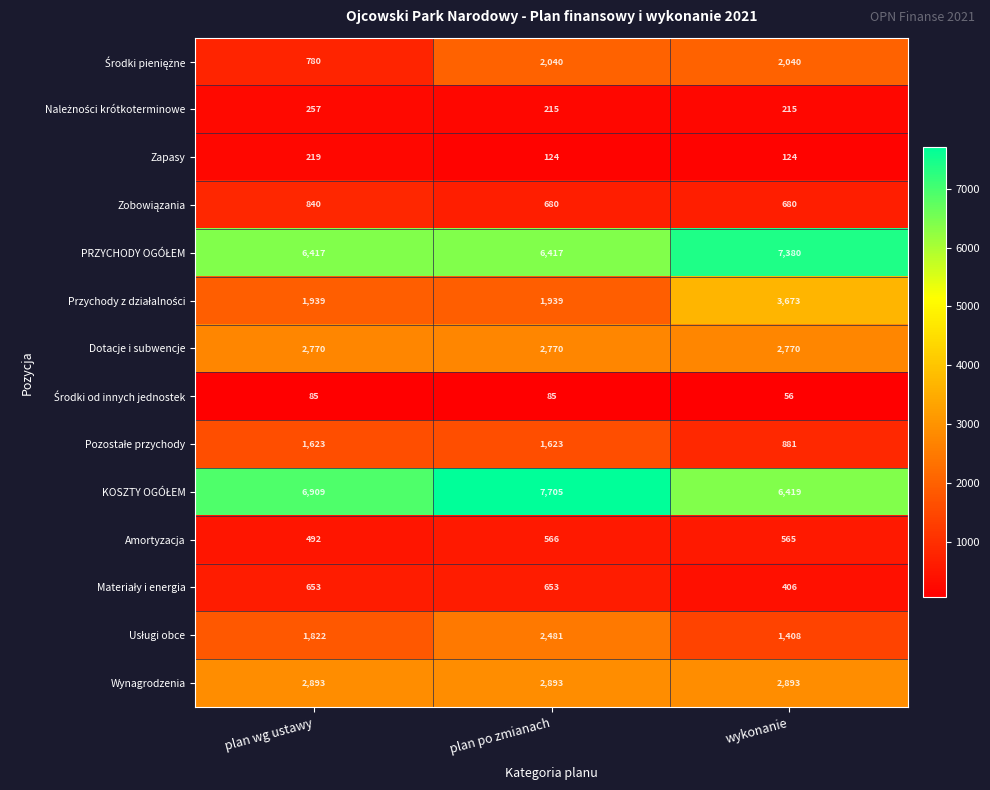

What is the spread (max minus min) of values at plan wg ustawy?

6824